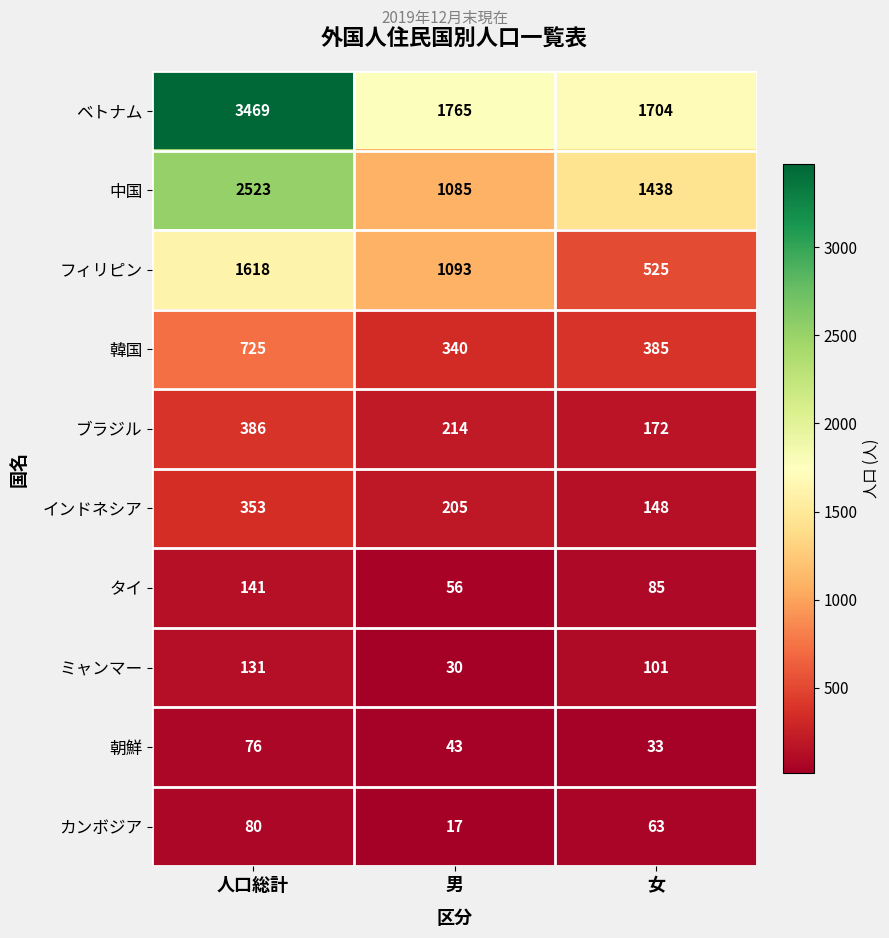

What is the difference between the highest and lowest values at 男?

1748